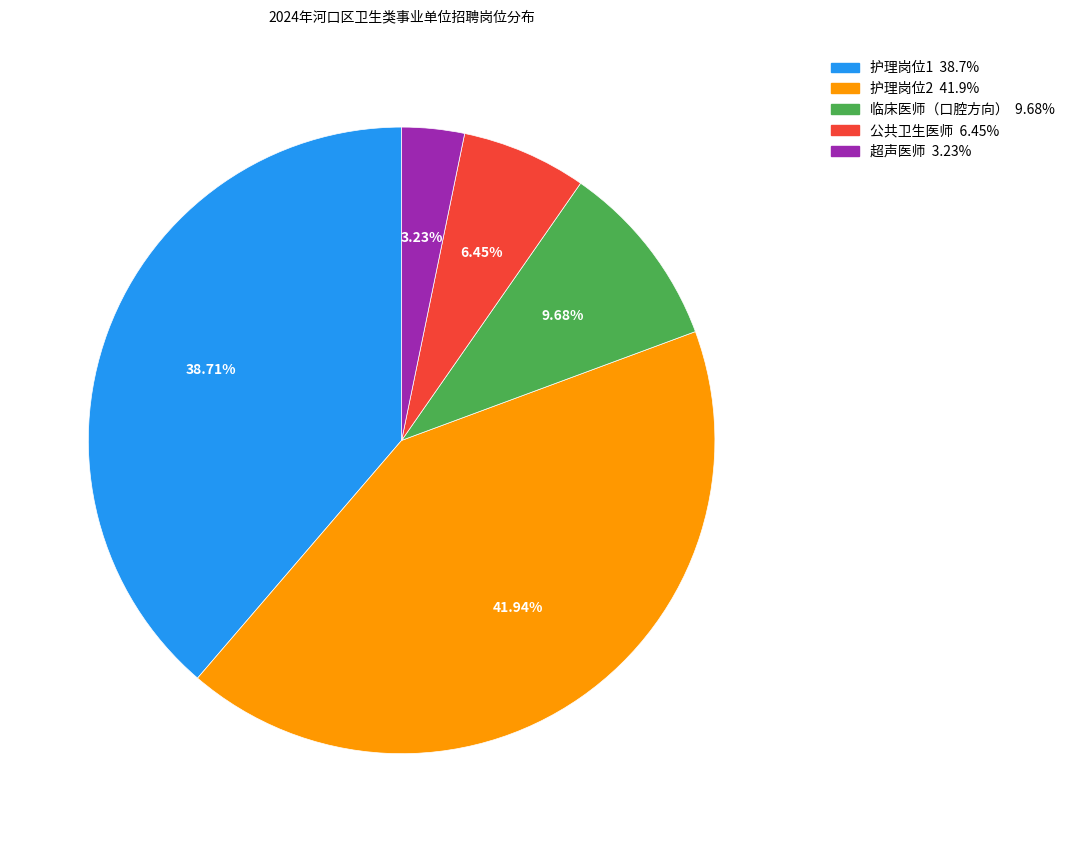

Which slice is the largest?

护理岗位2